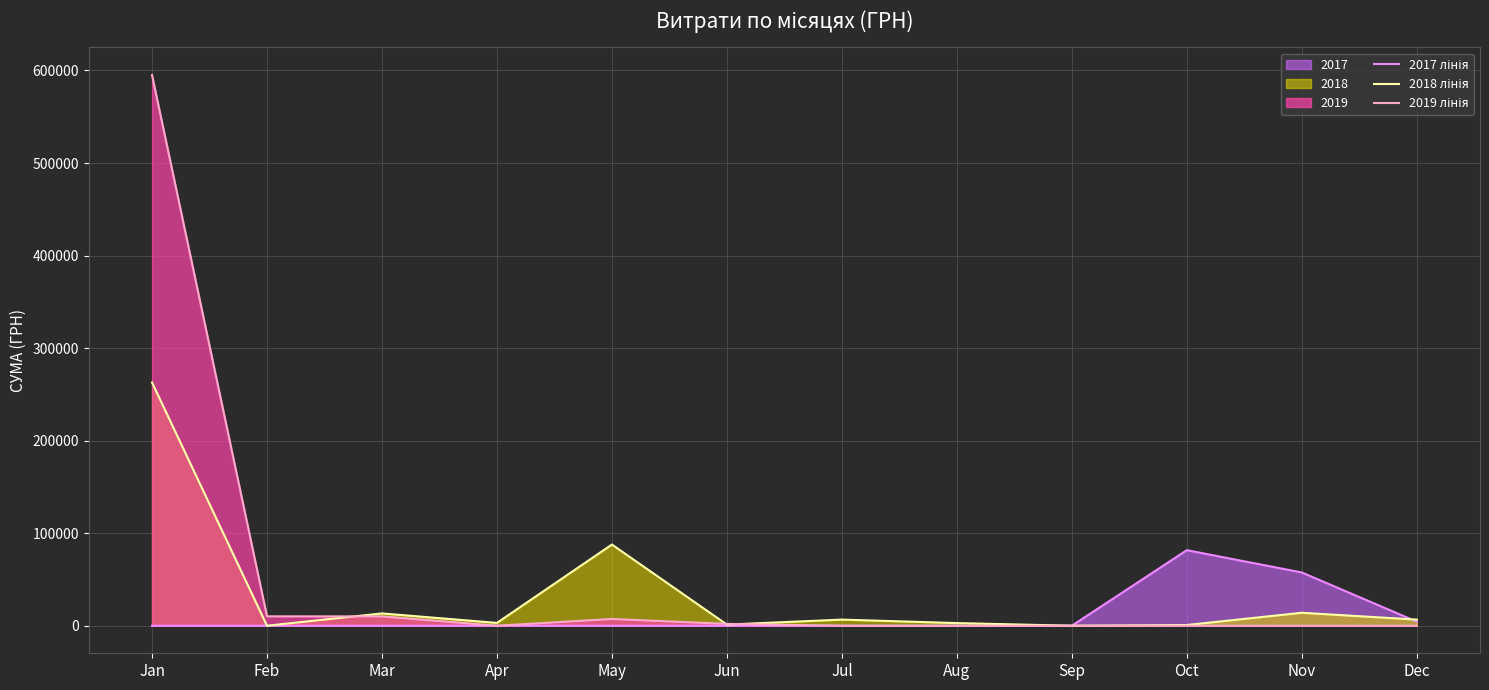

List the labels in order of 2019 лінія value, smallest first.

Apr, Jul, Aug, Sep, Oct, Nov, Dec, Jun, May, Mar, Feb, Jan